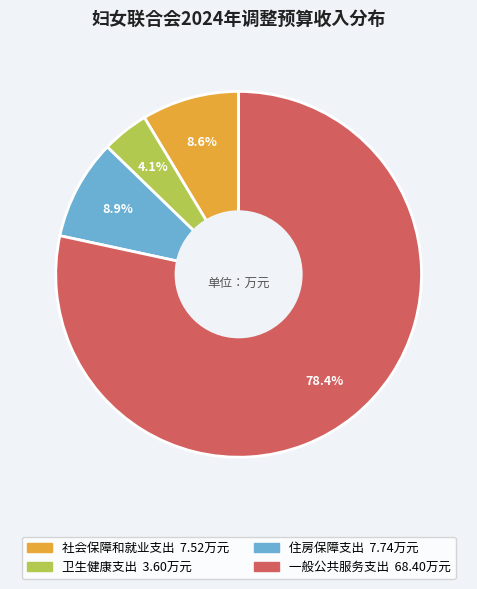

What is the largest slice in the pie chart?

一般公共服务支出